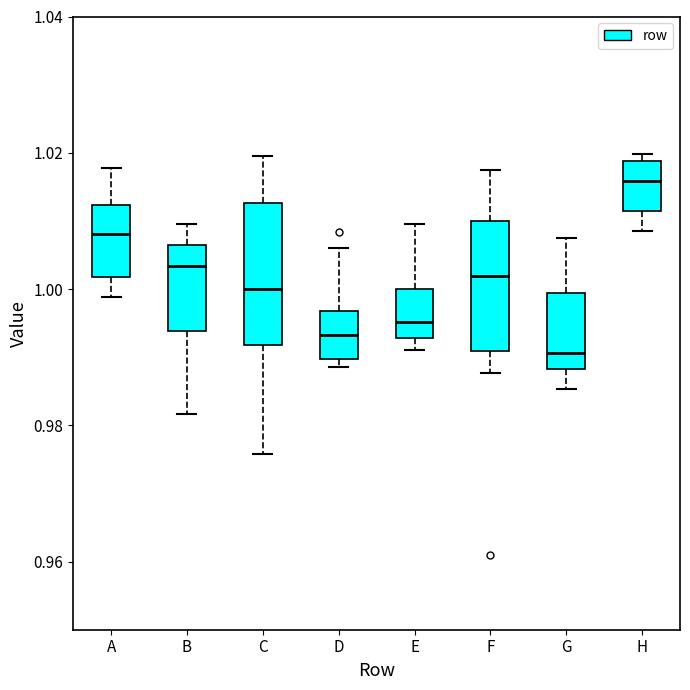

Reading left to right, transcribe this box plot: for each box, give where its median line is, the range the box spans, and where its two whiskers end, as read against the y-axis. The values are not printed on the chart, so give them approximately, as read against the axis.

A: median 1.008, box 1.002 to 1.012, whiskers 0.998 to 1.018
B: median 1.004, box 0.994 to 1.006, whiskers 0.982 to 1.010
C: median 1.000, box 0.992 to 1.012, whiskers 0.976 to 1.020
D: median 0.994, box 0.990 to 0.996, whiskers 0.988 to 1.006
E: median 0.996, box 0.992 to 1.000, whiskers 0.992 (just below the box's lower edge) to 1.010
F: median 1.002, box 0.990 to 1.010, whiskers 0.988 to 1.018
G: median 0.990, box 0.988 to 1.000, whiskers 0.986 to 1.008
H: median 1.016, box 1.012 to 1.018, whiskers 1.008 to 1.020